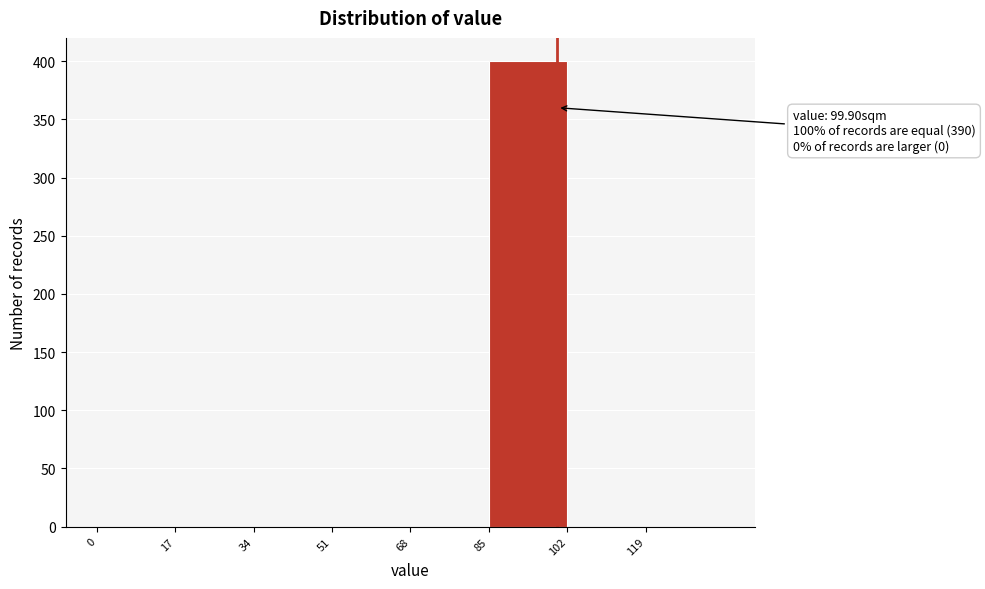

Which range on the x-axis has the tallest bar?

85 to 102